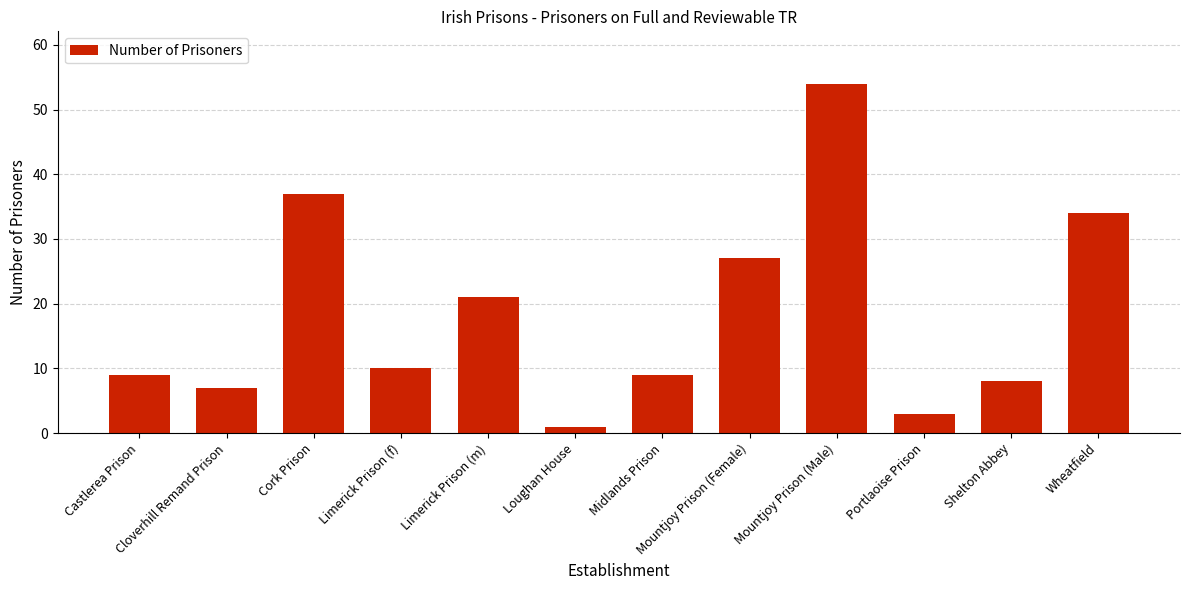

How many categories are shown in the chart?

12